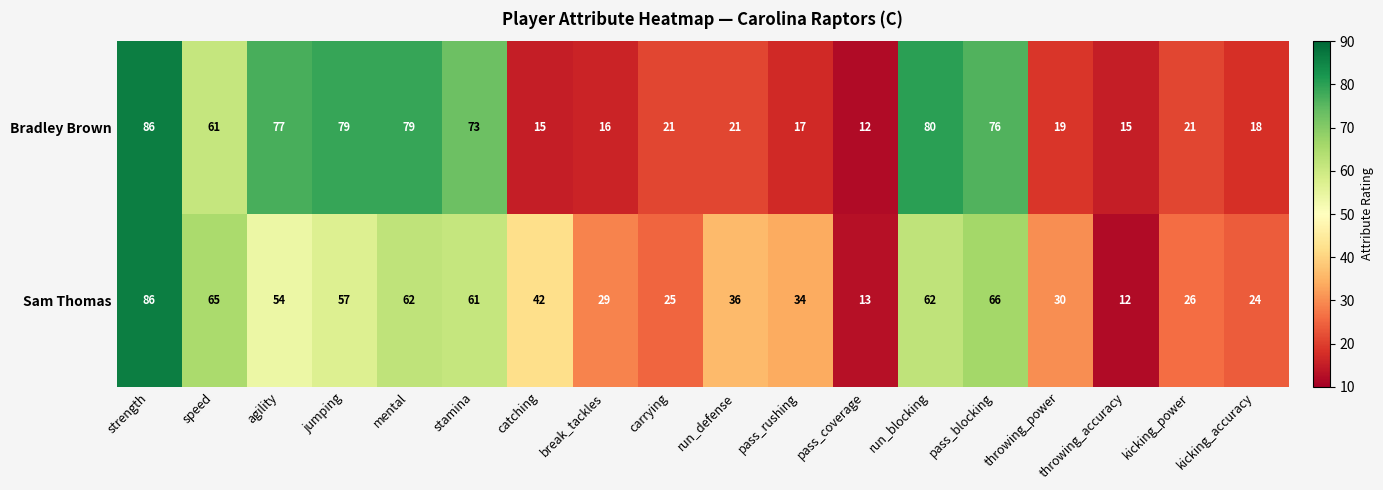

Which series changed the most between speed and kicking_accuracy?

Bradley Brown